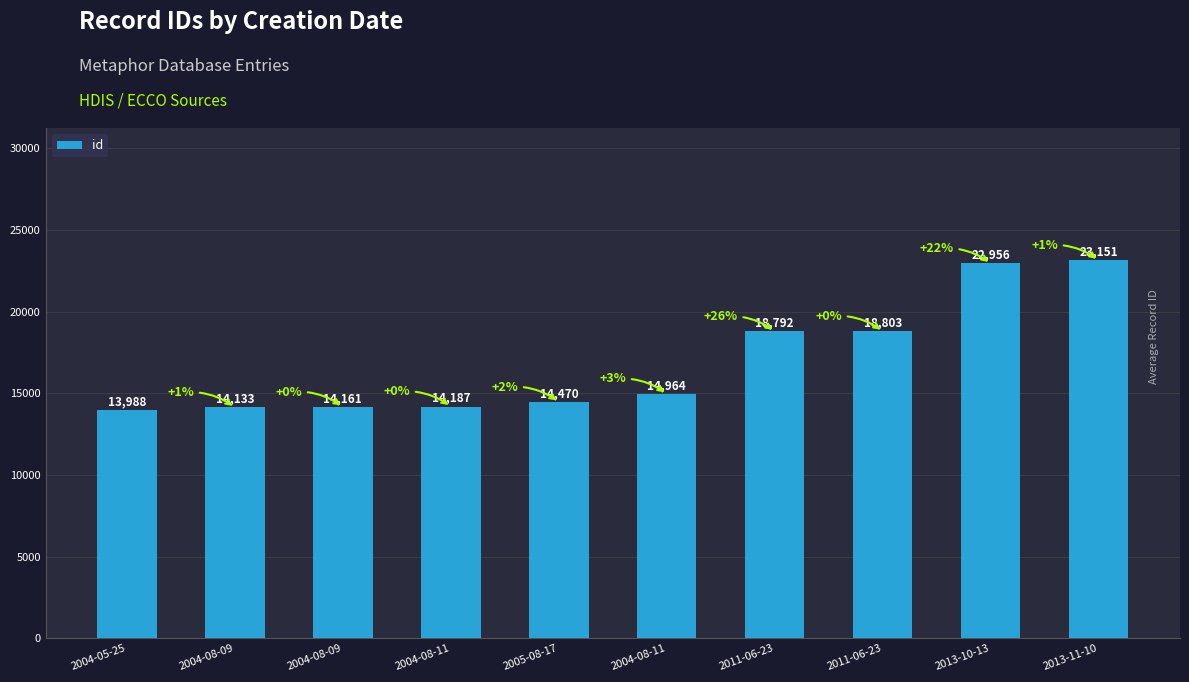

What is the difference between the second highest and minimum values?

8968